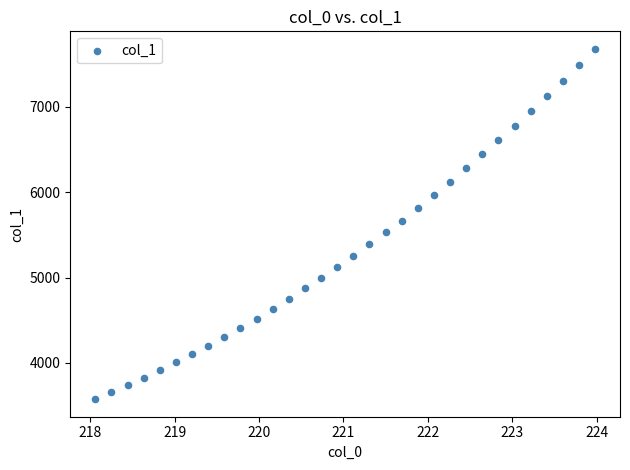

What is the range of X values (max minus min)?

5.9